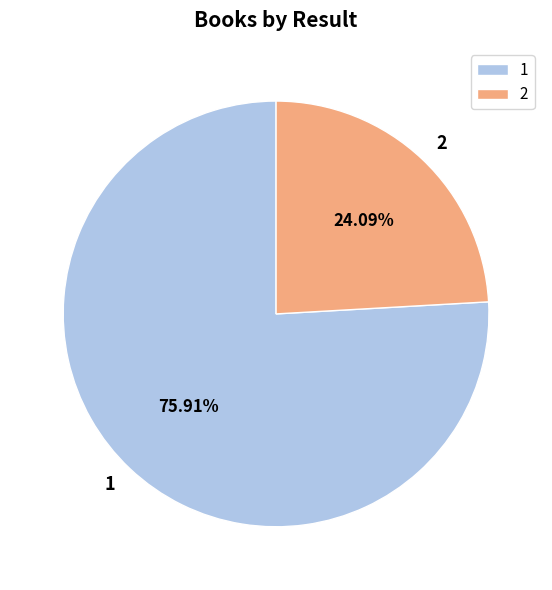

Approximately how many times larger is the value at 1 compared to 2?

3.2